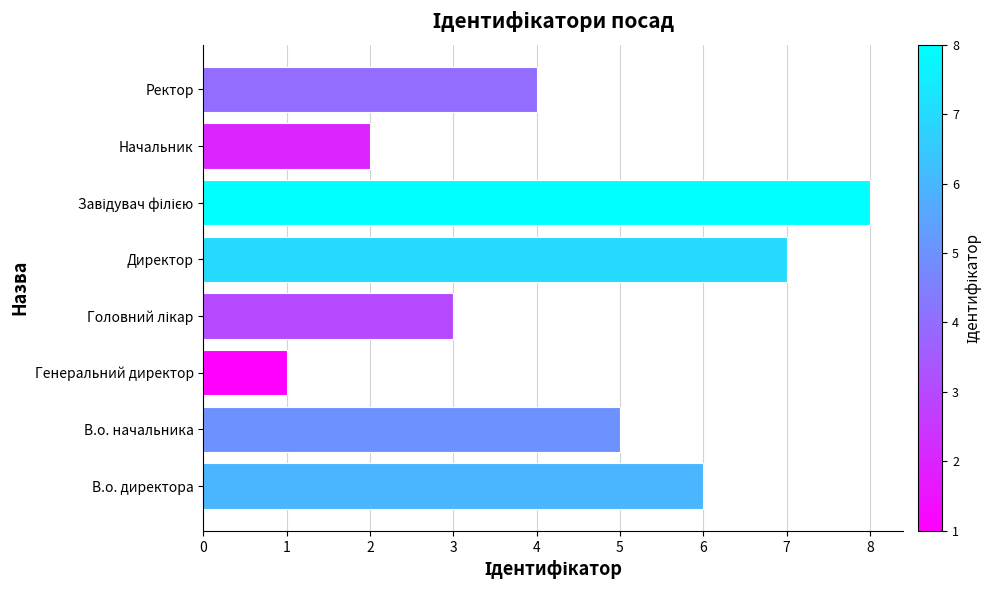

Which label corresponds to the smallest value in the chart?

Генеральний директор